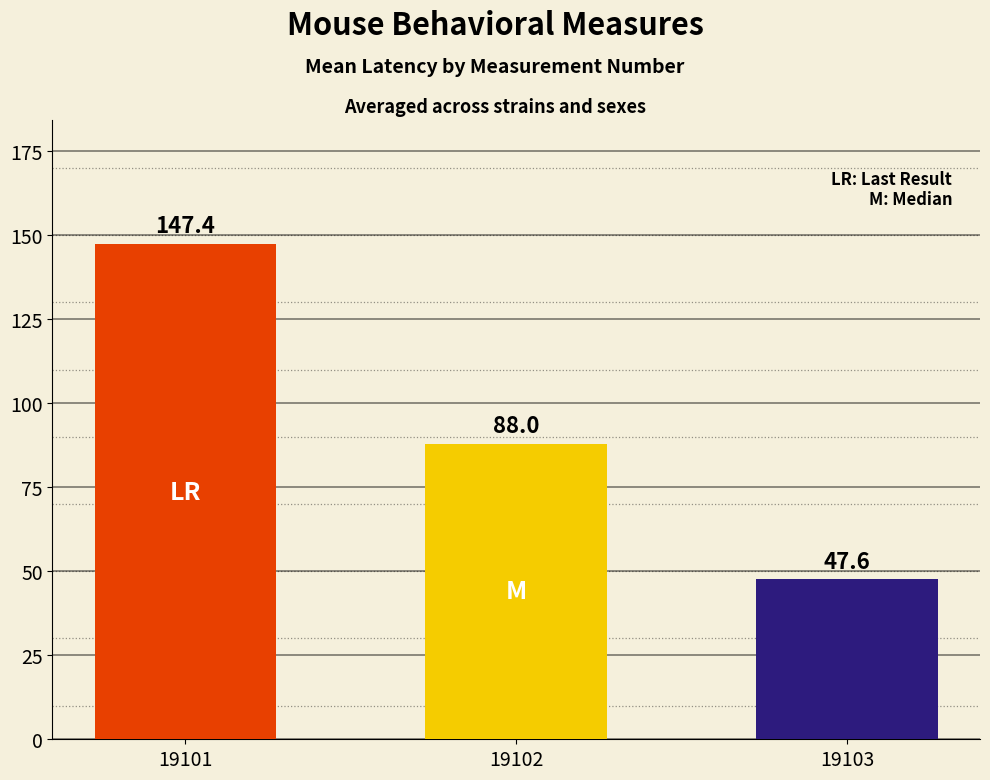

Rank the categories by value from lowest to highest.

19103, 19102, 19101